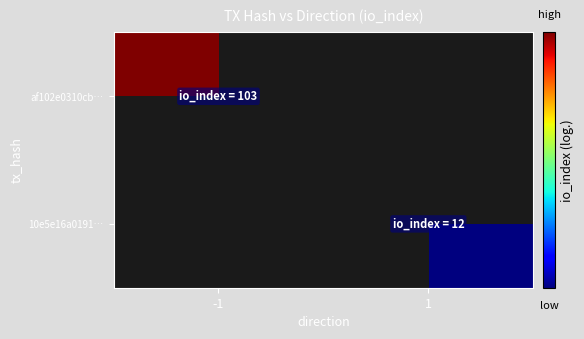

How many distinct data groups are displayed?

2